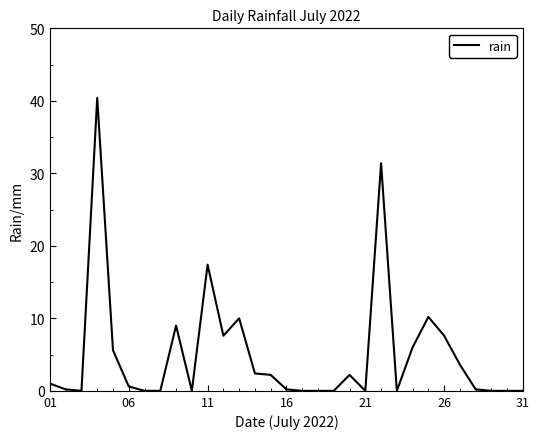

What is the difference between the maximum and minimum values?

40.4